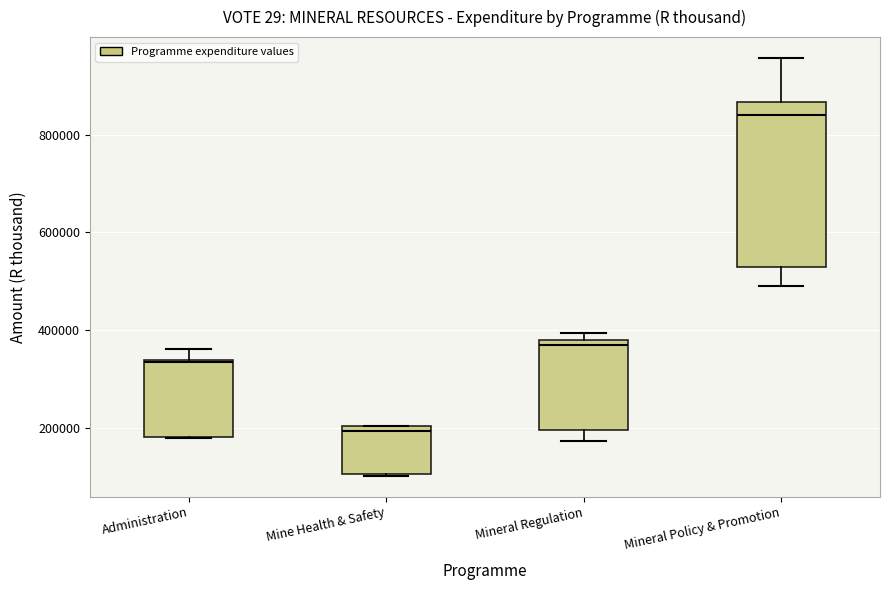

Which box is the tallest, from its lower edge to its upper edge?

Mineral Policy & Promotion